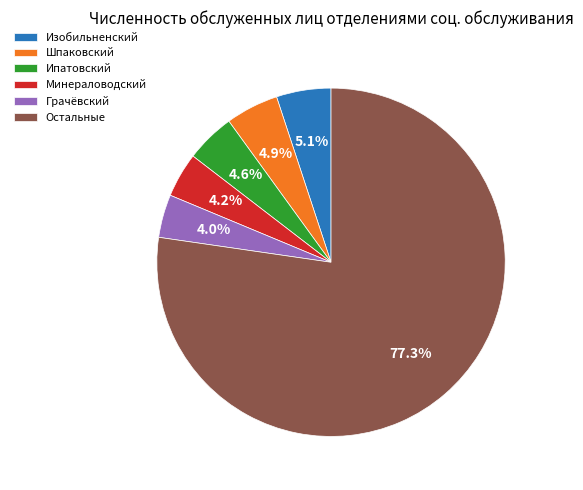

Which has a higher value, Грачёвский or Изобильненский?

Изобильненский